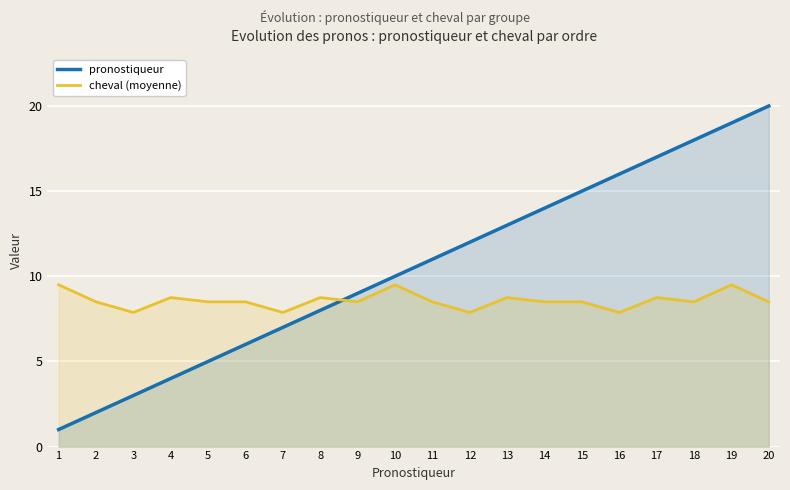

At which label does cheval (moyenne) reach its peak?

1